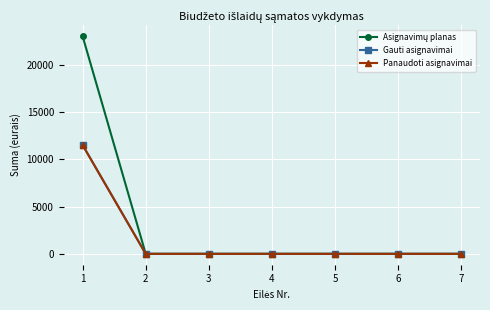

Is the value of Asignavimų planas at 7 greater than the value of Panaudoti asignavimai at 5?

No